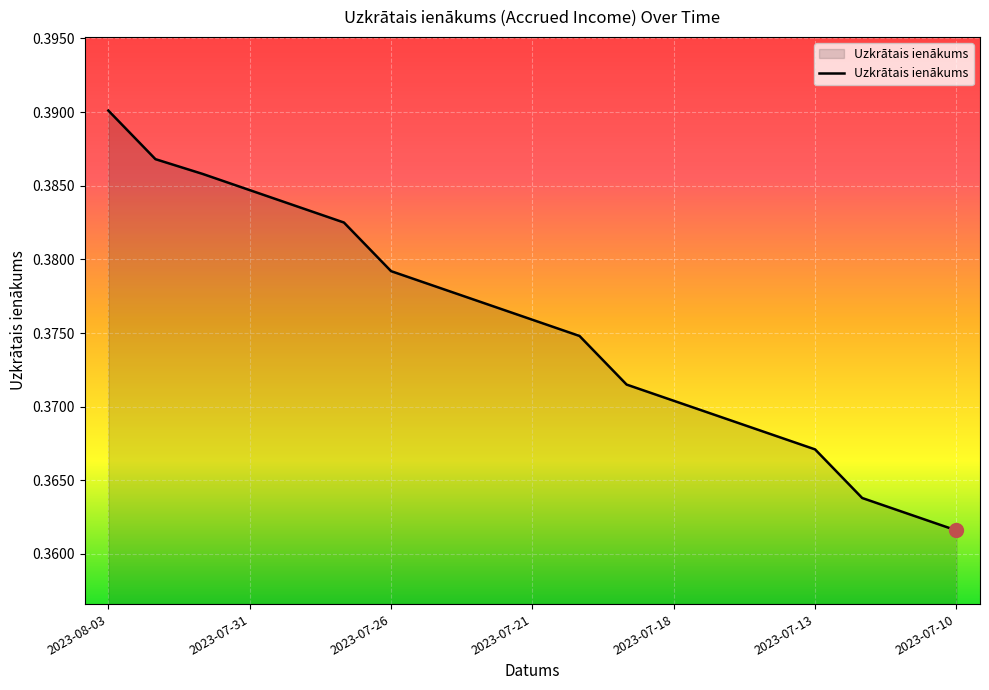

How many lines are shown in the chart?

1